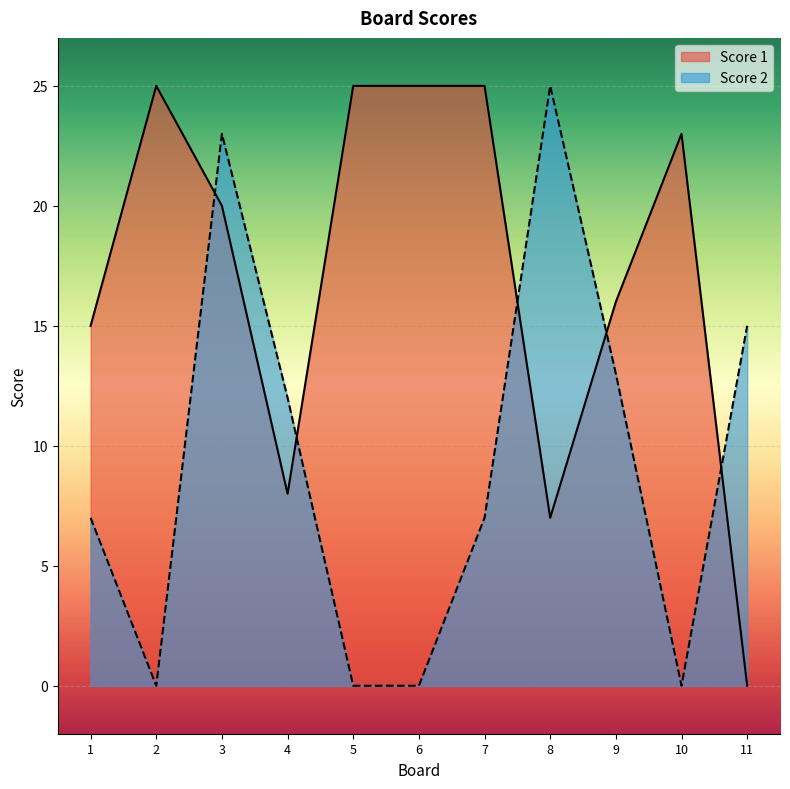

Which category has the lowest value in the Score 1 series?

11